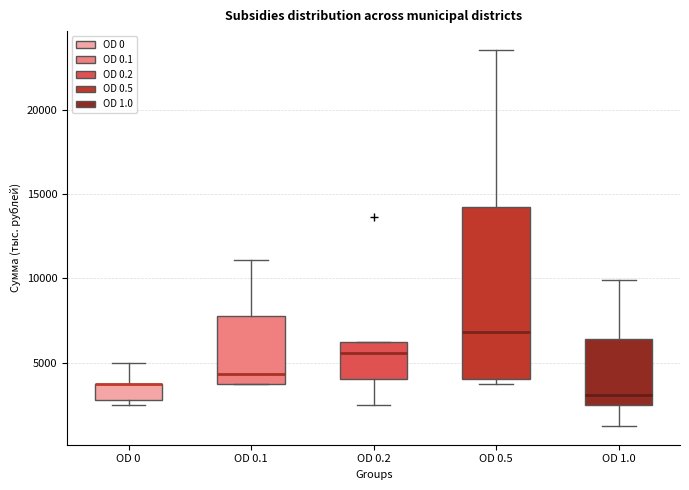

Where does the upper whisker of the box for OD 0.5 end on the y-axis? The values are not printed on the chart, so give them approximately, as read against the axis.

23500